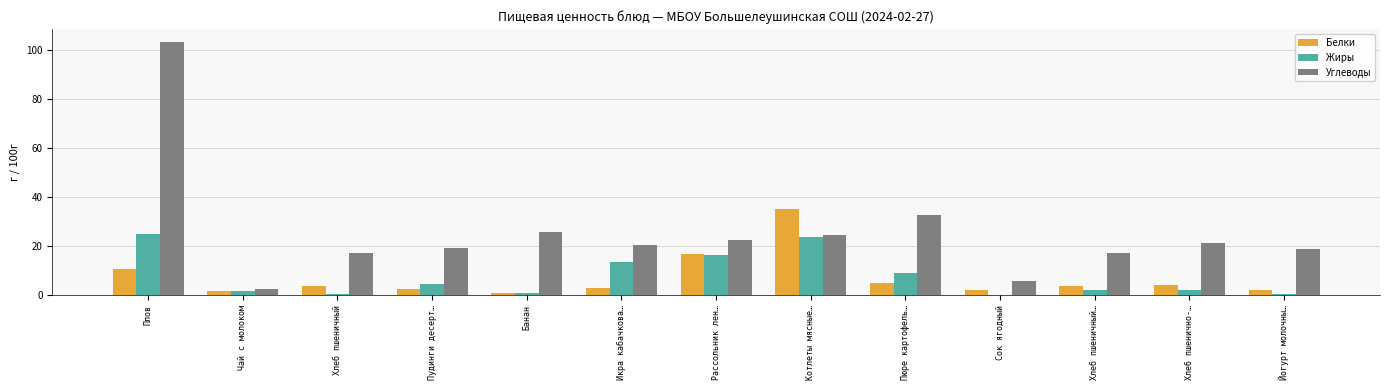

What is the average value of the Белки series?

7.1